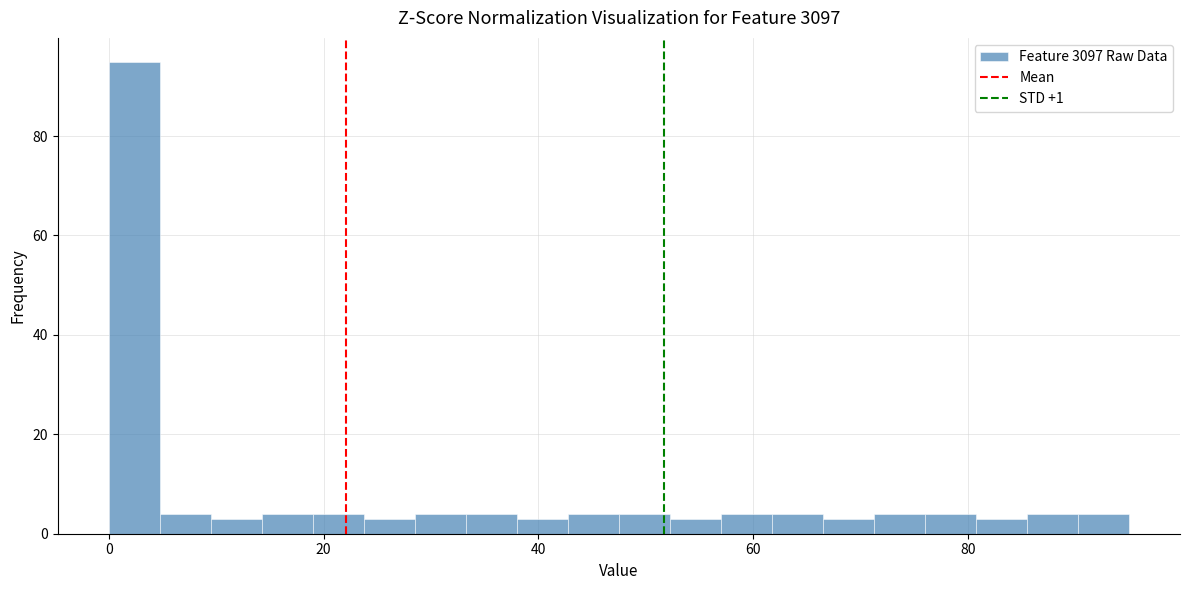

Read against the x-axis, roughly where is the centre of the tallest bar?

2